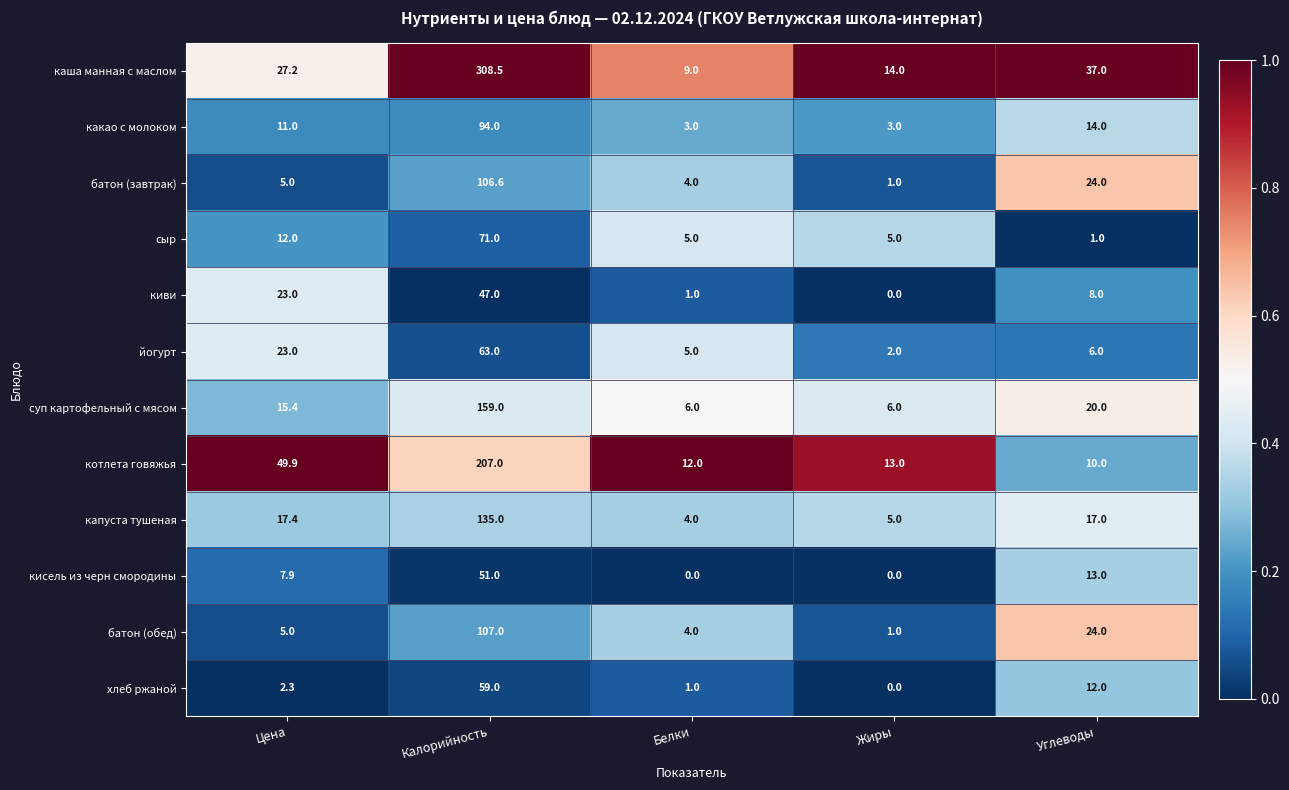

Which series has the largest total across all categories?

каша манная с маслом